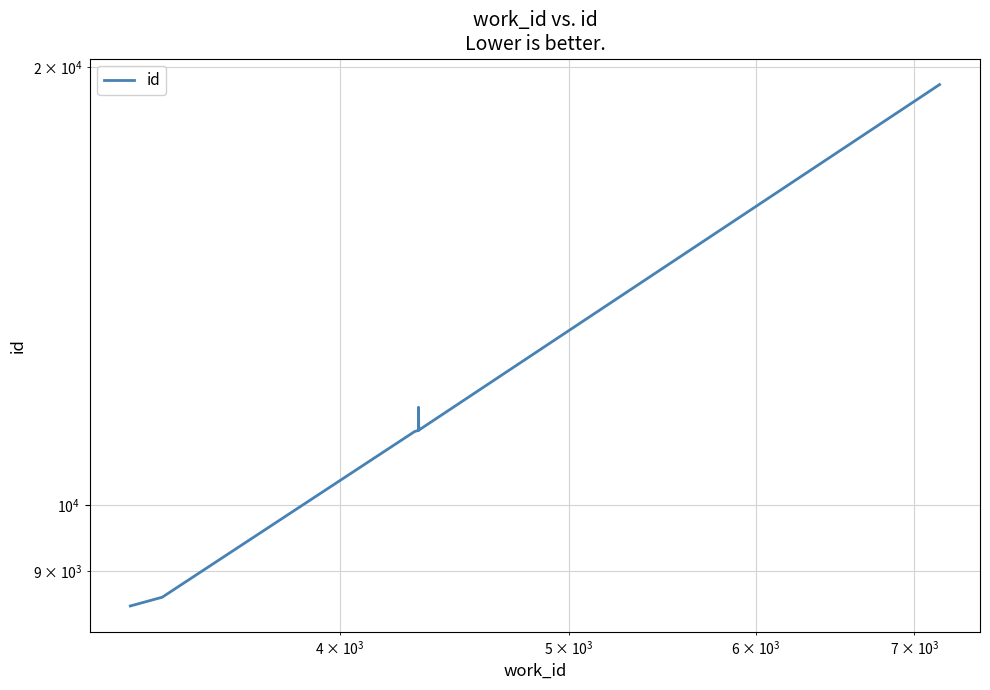

What is the sum of all values?

115800